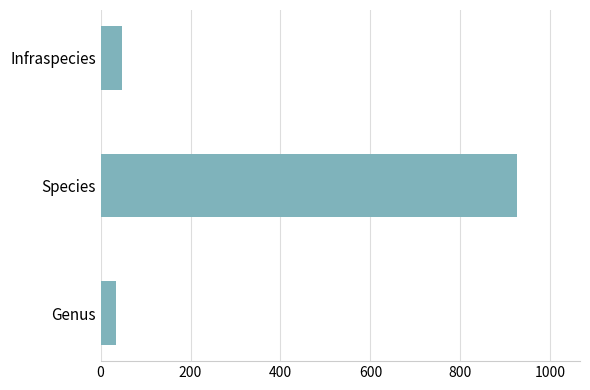

What value does the data have at Genus, to the nearest 10?

30